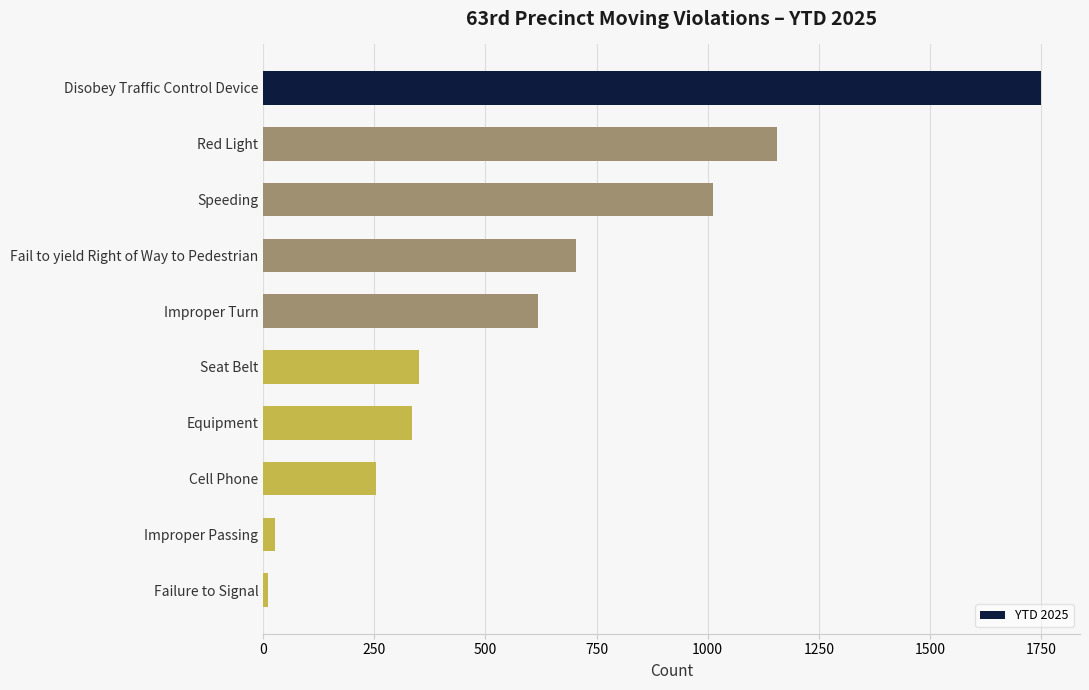

The value at Speeding is 399. True or false?

False